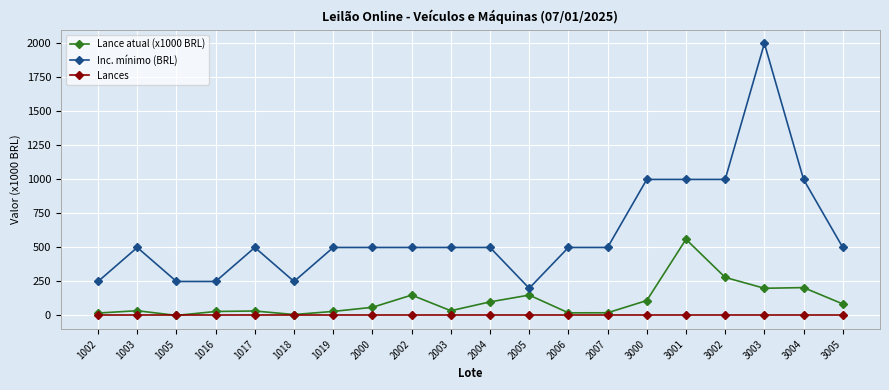

True or false: Inc. mínimo (BRL) and Lances cross at least once.

False